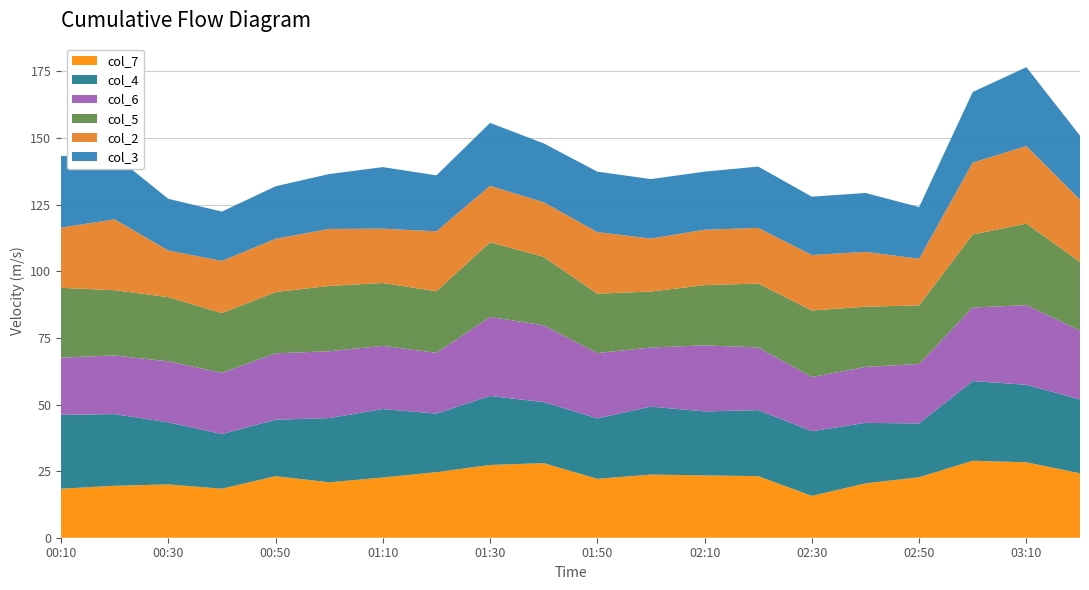

Reading left to right, transcribe all the data shown in this chart.

col_7: 1999/08/04 00:10=18.4	1999/08/04 00:20=19.5	1999/08/04 00:30=20.0	1999/08/04 00:40=18.4	1999/08/04 00:50=23.1	1999/08/04 01:00=20.8	1999/08/04 01:10=22.6	1999/08/04 01:20=24.6	1999/08/04 01:30=27.3	1999/08/04 01:40=28.0	1999/08/04 01:50=22.1	1999/08/04 02:00=23.7	1999/08/04 02:10=23.4	1999/08/04 02:20=23.1	1999/08/04 02:30=15.7	1999/08/04 02:40=20.4	1999/08/04 02:50=22.7	1999/08/04 03:00=28.9	1999/08/04 03:10=28.3	1999/08/04 03:20=24.2
col_4: 1999/08/04 00:10=27.7	1999/08/04 00:20=26.9	1999/08/04 00:30=23.3	1999/08/04 00:40=20.5	1999/08/04 00:50=21.2	1999/08/04 01:00=24.1	1999/08/04 01:10=25.7	1999/08/04 01:20=22.0	1999/08/04 01:30=25.9	1999/08/04 01:40=22.9	1999/08/04 01:50=22.7	1999/08/04 02:00=25.5	1999/08/04 02:10=24.0	1999/08/04 02:20=24.8	1999/08/04 02:30=24.3	1999/08/04 02:40=22.7	1999/08/04 02:50=20.2	1999/08/04 03:00=29.9	1999/08/04 03:10=29.1	1999/08/04 03:20=27.7
col_6: 1999/08/04 00:10=21.5	1999/08/04 00:20=22.0	1999/08/04 00:30=22.9	1999/08/04 00:40=23.0	1999/08/04 00:50=24.9	1999/08/04 01:00=25.1	1999/08/04 01:10=23.7	1999/08/04 01:20=22.8	1999/08/04 01:30=29.7	1999/08/04 01:40=28.8	1999/08/04 01:50=24.5	1999/08/04 02:00=22.2	1999/08/04 02:10=24.8	1999/08/04 02:20=23.5	1999/08/04 02:30=20.3	1999/08/04 02:40=21.0	1999/08/04 02:50=22.3	1999/08/04 03:00=27.6	1999/08/04 03:10=29.9	1999/08/04 03:20=25.9
col_5: 1999/08/04 00:10=26.2	1999/08/04 00:20=24.5	1999/08/04 00:30=24.1	1999/08/04 00:40=22.4	1999/08/04 00:50=23.0	1999/08/04 01:00=24.5	1999/08/04 01:10=23.6	1999/08/04 01:20=23.1	1999/08/04 01:30=28.0	1999/08/04 01:40=25.7	1999/08/04 01:50=22.3	1999/08/04 02:00=21.0	1999/08/04 02:10=22.6	1999/08/04 02:20=24.0	1999/08/04 02:30=25.0	1999/08/04 02:40=22.6	1999/08/04 02:50=22.0	1999/08/04 03:00=27.4	1999/08/04 03:10=30.6	1999/08/04 03:20=25.7
col_2: 1999/08/04 00:10=22.6	1999/08/04 00:20=26.6	1999/08/04 00:30=17.5	1999/08/04 00:40=19.6	1999/08/04 00:50=20.0	1999/08/04 01:00=21.4	1999/08/04 01:10=20.4	1999/08/04 01:20=22.5	1999/08/04 01:30=21.2	1999/08/04 01:40=20.5	1999/08/04 01:50=23.1	1999/08/04 02:00=19.9	1999/08/04 02:10=20.8	1999/08/04 02:20=20.9	1999/08/04 02:30=20.8	1999/08/04 02:40=20.6	1999/08/04 02:50=17.5	1999/08/04 03:00=27.0	1999/08/04 03:10=29.1	1999/08/04 03:20=23.4
col_3: 1999/08/04 00:10=26.9	1999/08/04 00:20=23.9	1999/08/04 00:30=19.4	1999/08/04 00:40=18.5	1999/08/04 00:50=19.7	1999/08/04 01:00=20.6	1999/08/04 01:10=23.1	1999/08/04 01:20=21.0	1999/08/04 01:30=23.6	1999/08/04 01:40=22.1	1999/08/04 01:50=22.7	1999/08/04 02:00=22.3	1999/08/04 02:10=21.8	1999/08/04 02:20=23.0	1999/08/04 02:30=21.9	1999/08/04 02:40=22.1	1999/08/04 02:50=19.4	1999/08/04 03:00=26.5	1999/08/04 03:10=29.6	1999/08/04 03:20=24.0